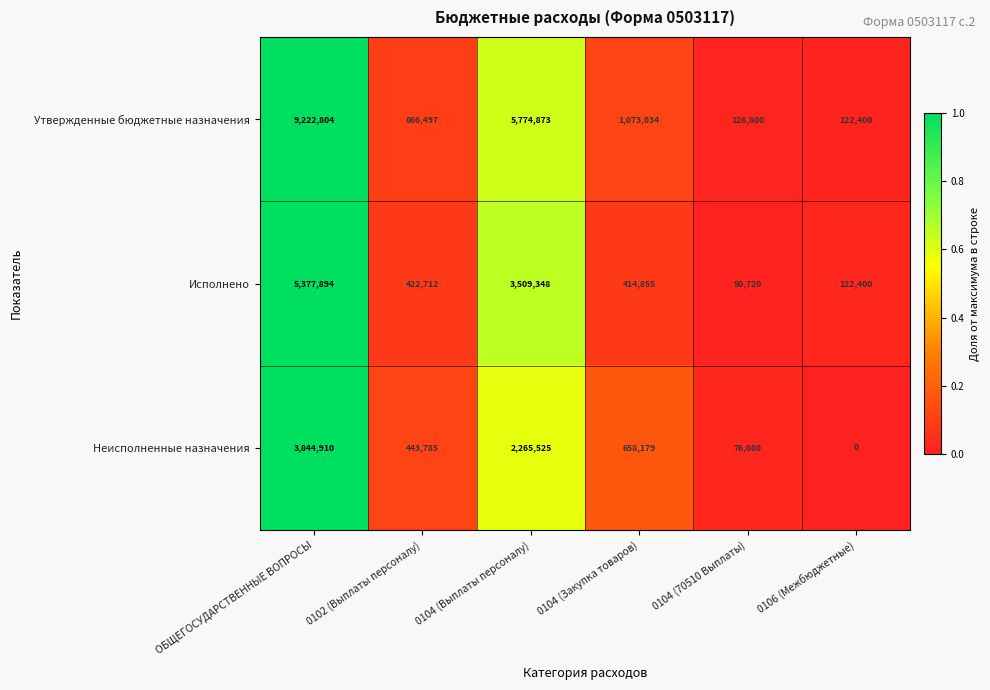

Rank the series by their average value, from lowest to highest.

Неисполненные назначения, Исполнено, Утвержденные бюджетные назначения